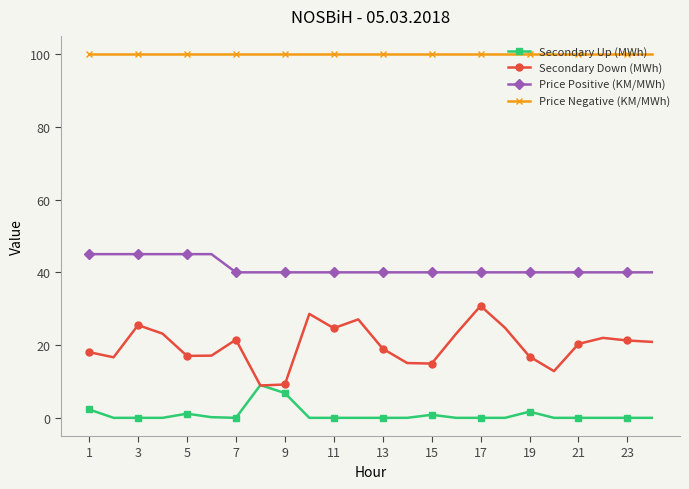

At how many categories does at least one series exceed 0?

24